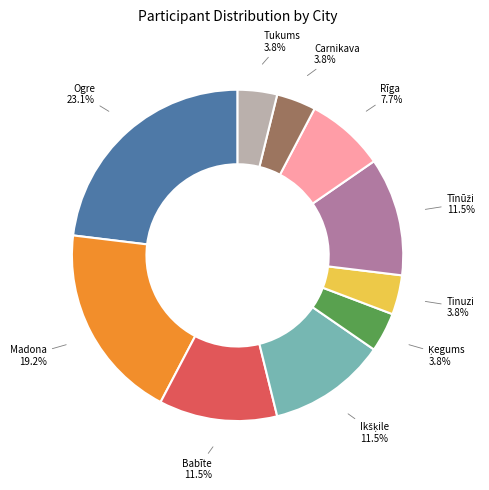

Does any single category account for the majority?

No